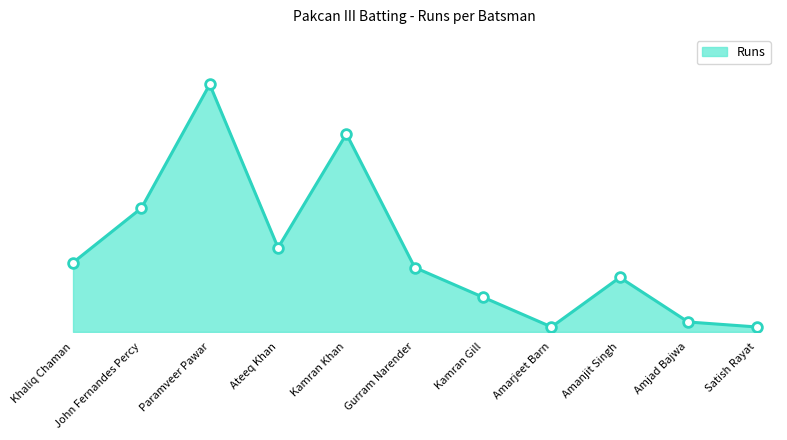

Is this an area chart (filled region under the line)?

Yes